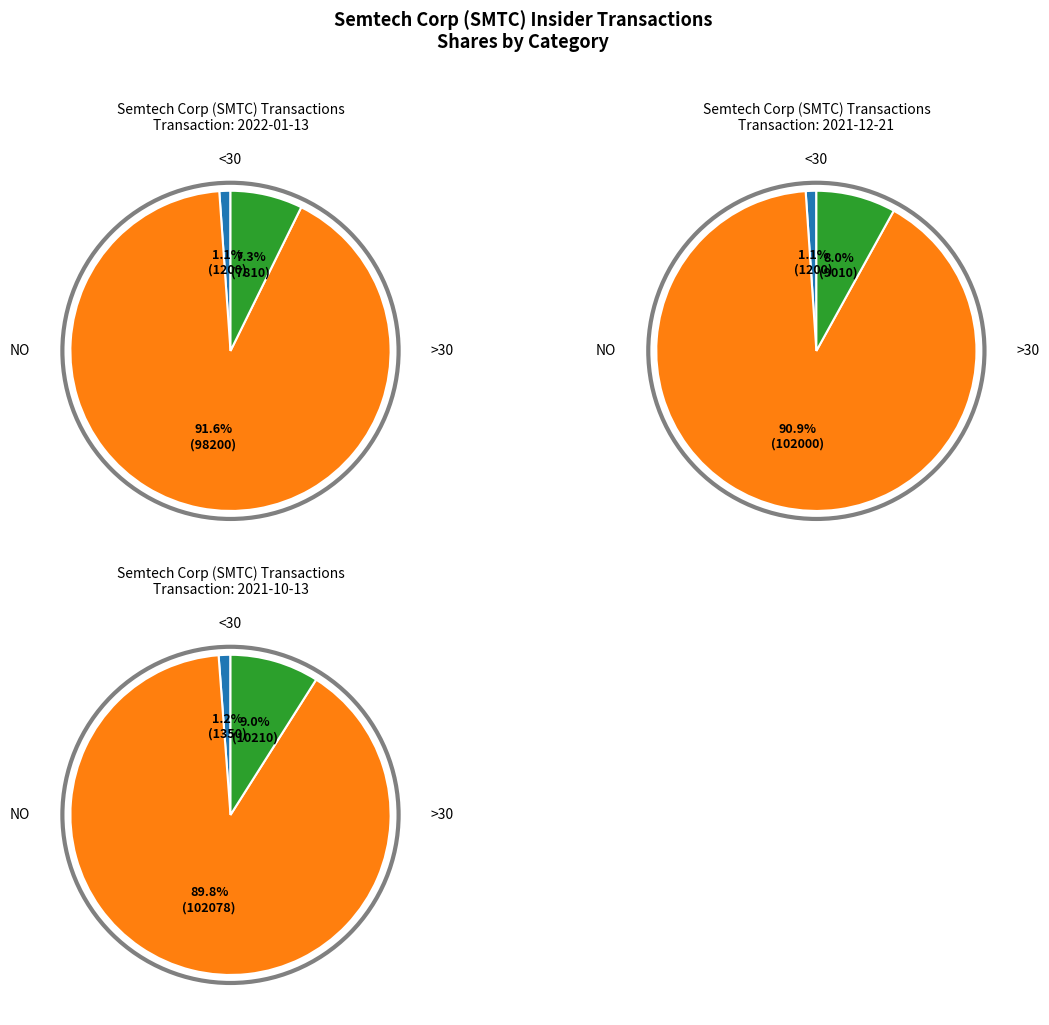

Which series changed the most between 2022-01-13 and 2021-12-21?

>30